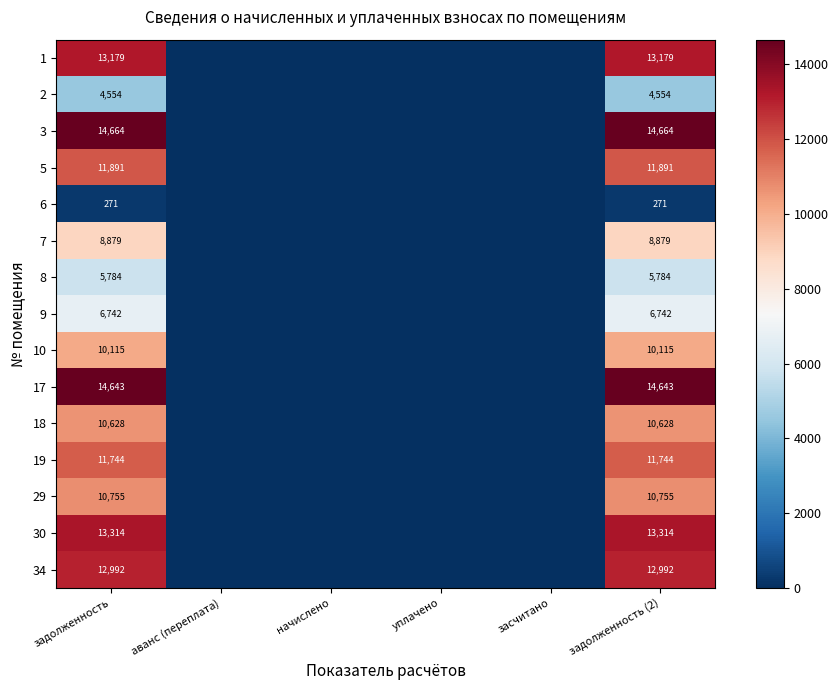

The value of 8 at задолженность (2) is 5784. True or false?

True